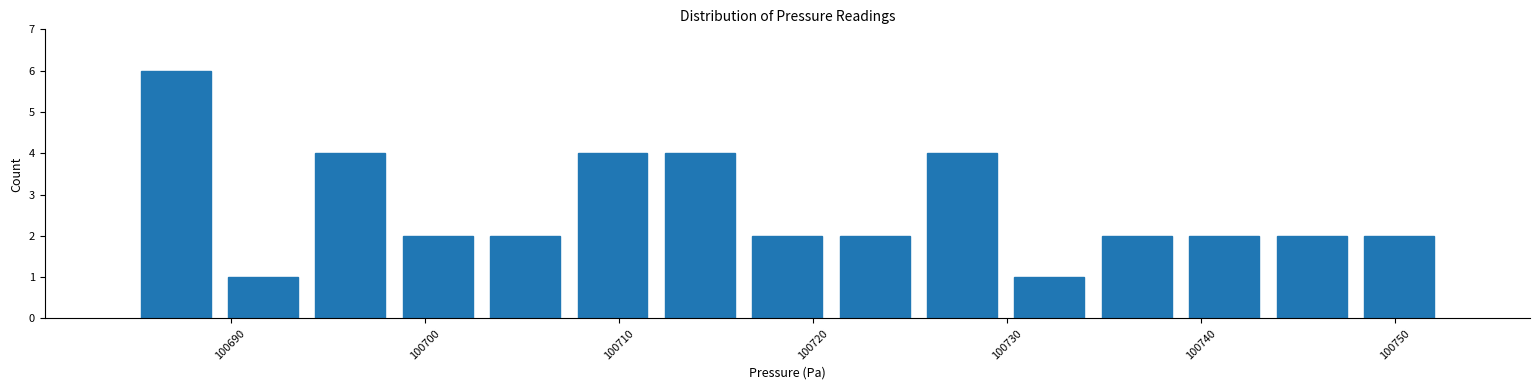

Which range on the x-axis has the tallest bar?

100685 to 100689